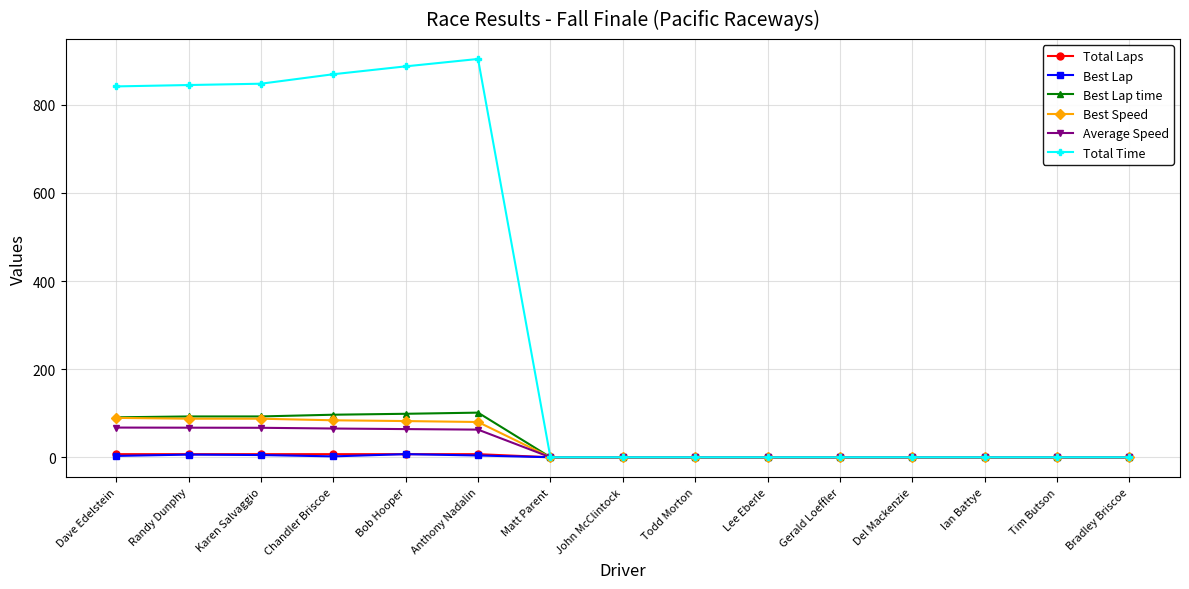

Which series has the widest spread of values?

Total Time